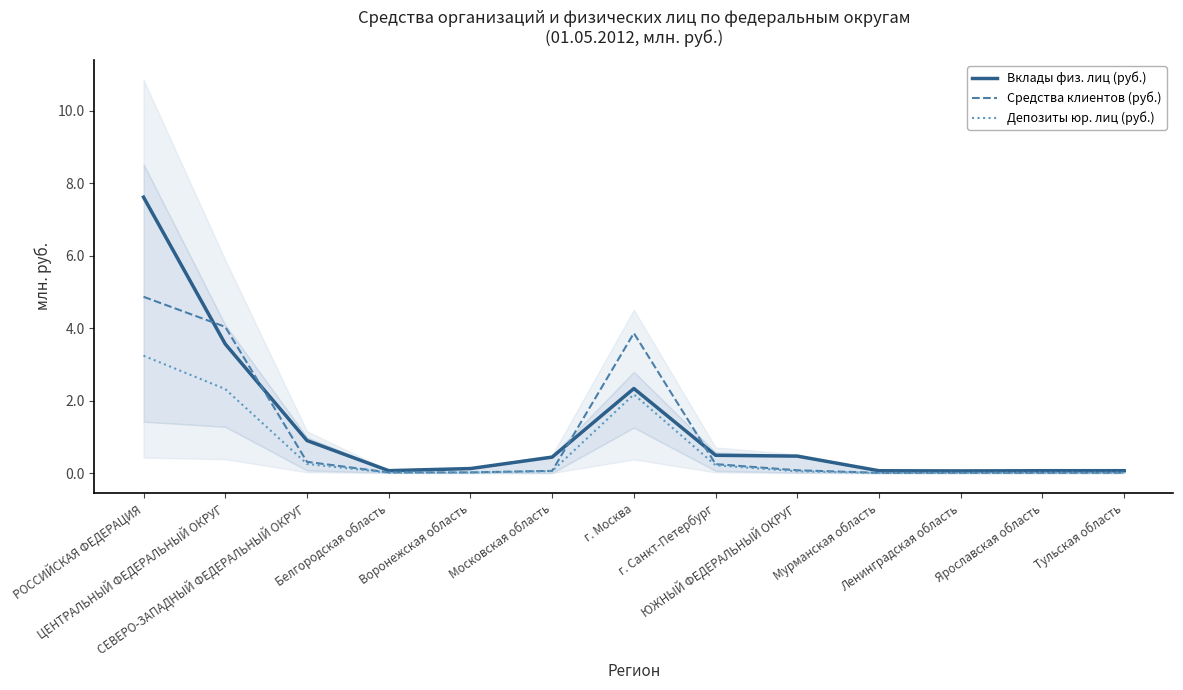

Which category has the lowest value across all series?

Мурманская область